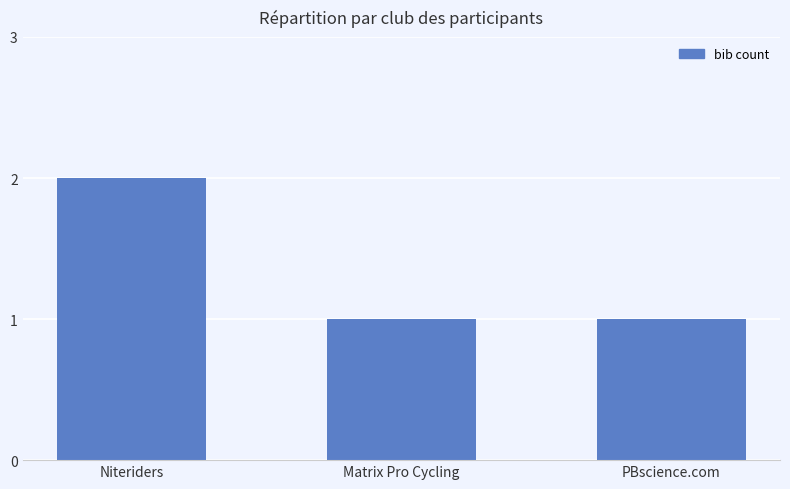

The value at Matrix Pro Cycling is 1. True or false?

True